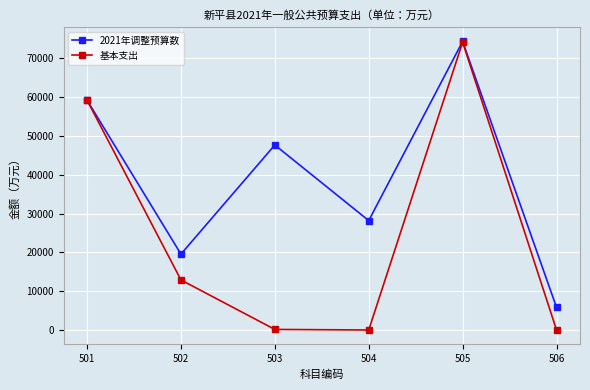

Which series has the widest spread of values?

基本支出